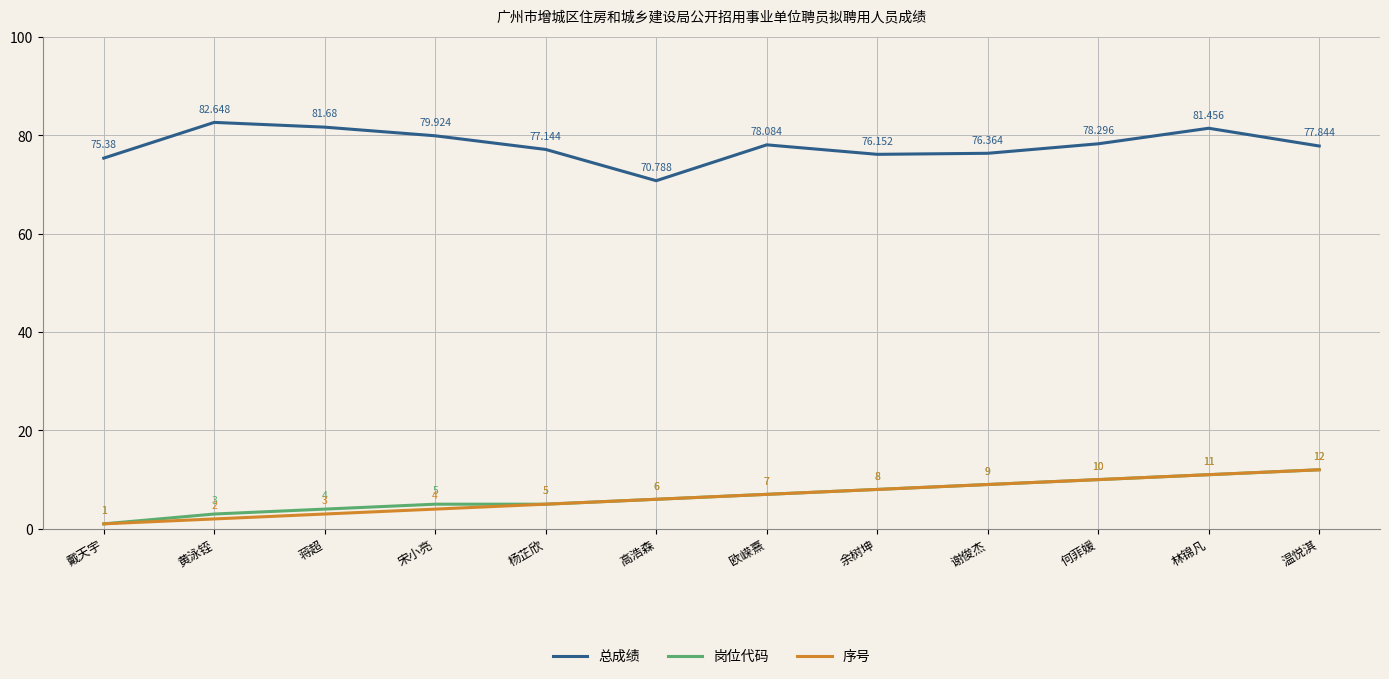

What value does the 总成绩 series have at 蒋超?

81.7